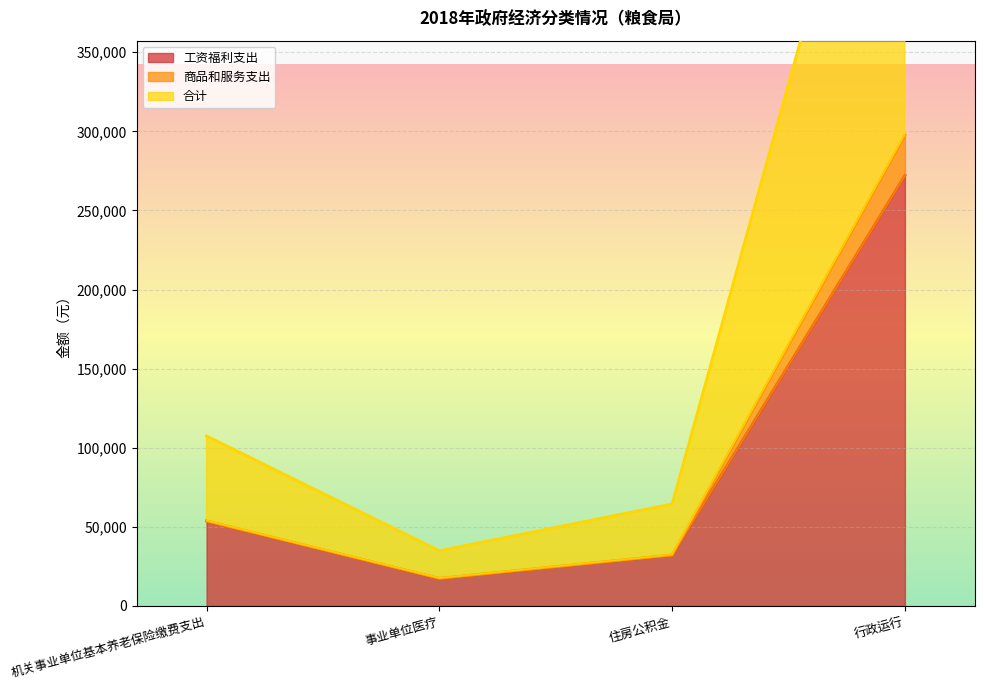

Does the chart display data point markers on the line(s)?

No